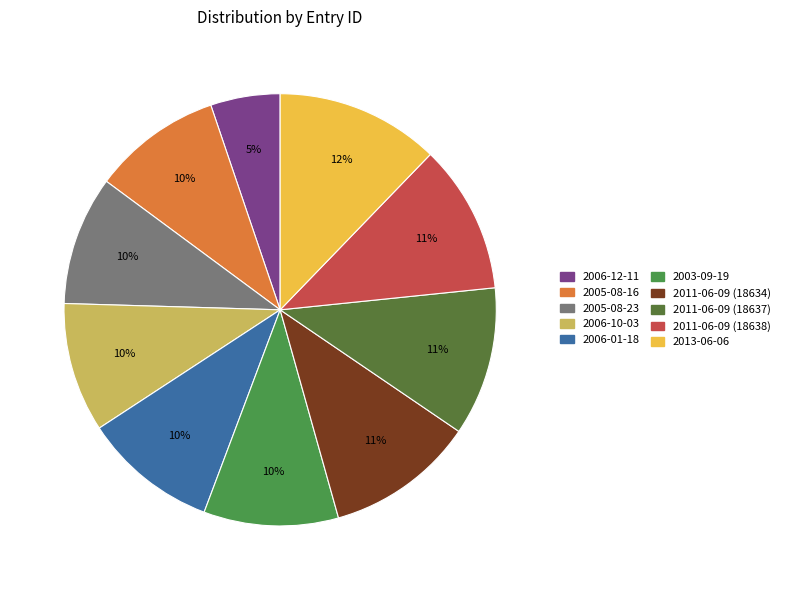

Which slice is the largest?

2013-06-06